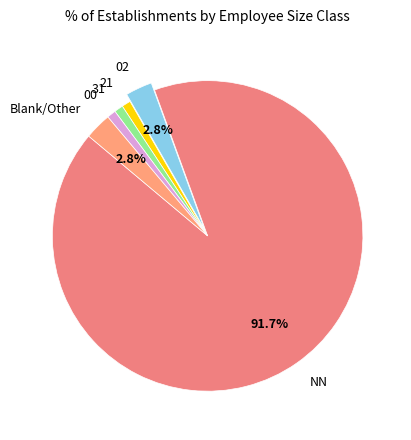

Between NN and 00, which is larger?

NN